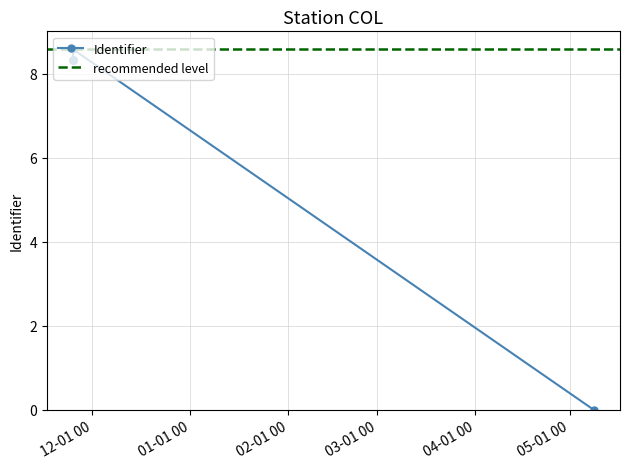

What is the maximum value shown in the chart?

8.6